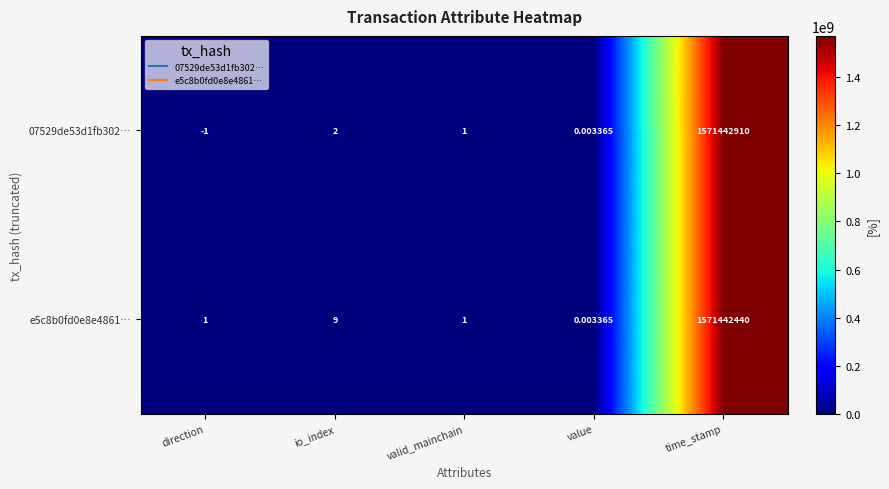

Which label corresponds to the smallest value in the chart?

direction